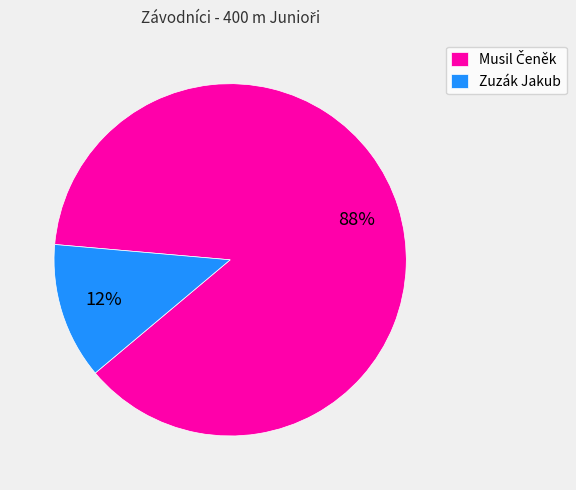

True or false: Zuzák Jakub accounts for 3% of the total.

False